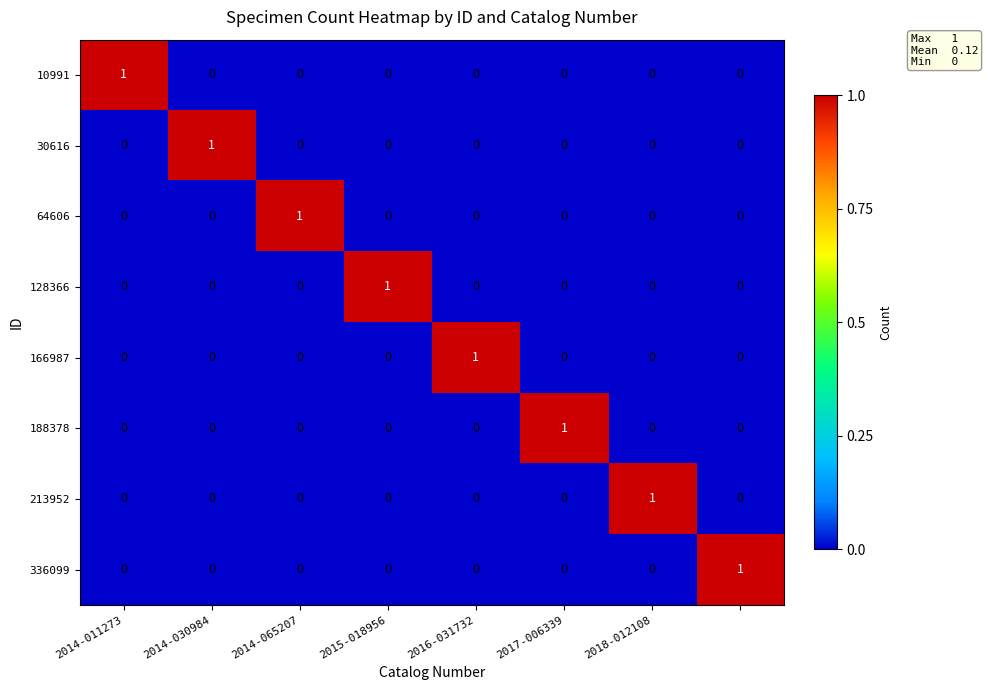

At how many categories does at least one series exceed 0?

8